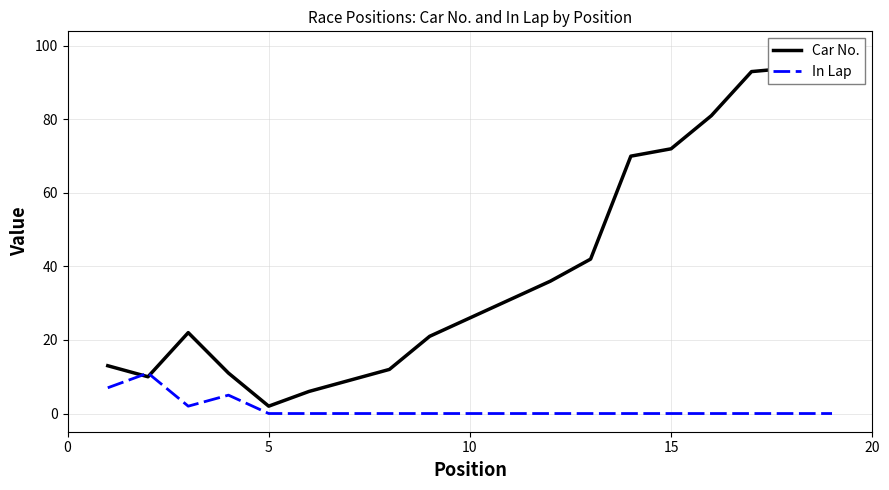

How many values in the In Lap series exceed 0?

4